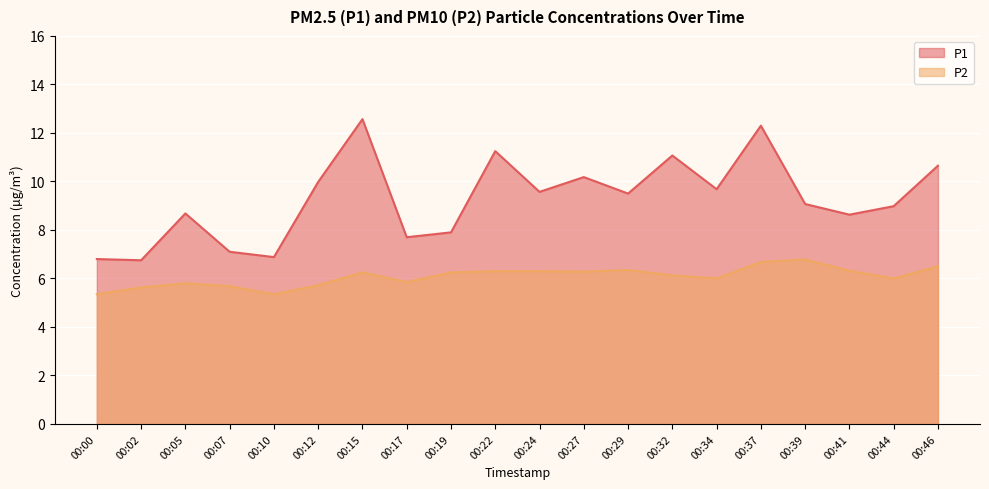

Reading right to left, what are all the values shown in this chart?

P1: 10.7	9.0	8.6	9.1	12.3	9.7	11.1	9.5	10.2	9.6	11.2	7.9	7.7	12.6	10.0	6.9	7.1	8.7	6.8	6.8
P2: 6.5	6.0	6.3	6.8	6.7	6.0	6.1	6.3	6.3	6.3	6.3	6.2	5.8	6.2	5.7	5.3	5.7	5.8	5.6	5.3